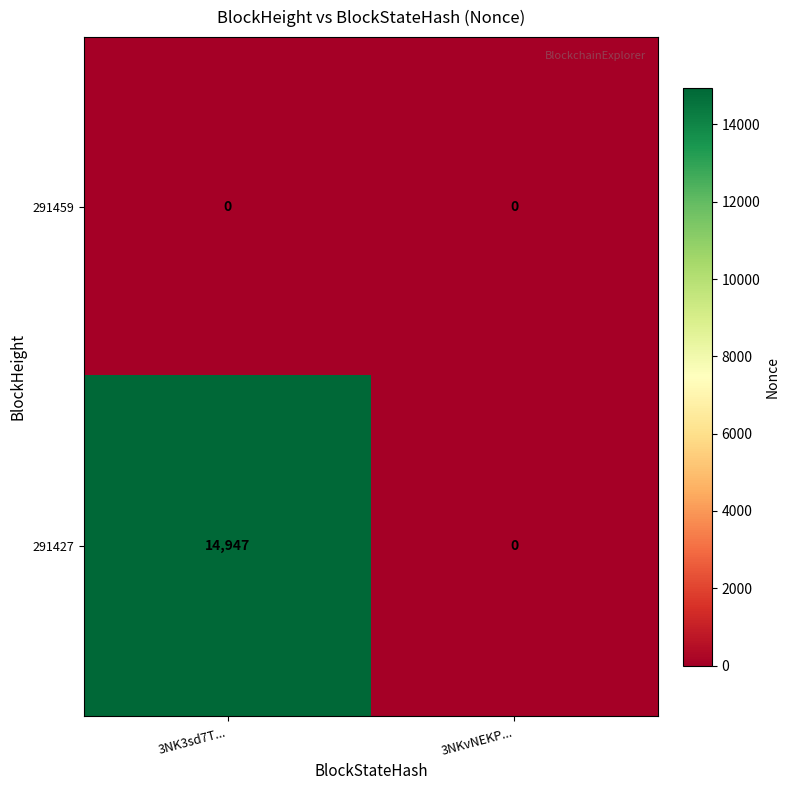

At which category is the sum across all series the highest?

3NK3sd7T...